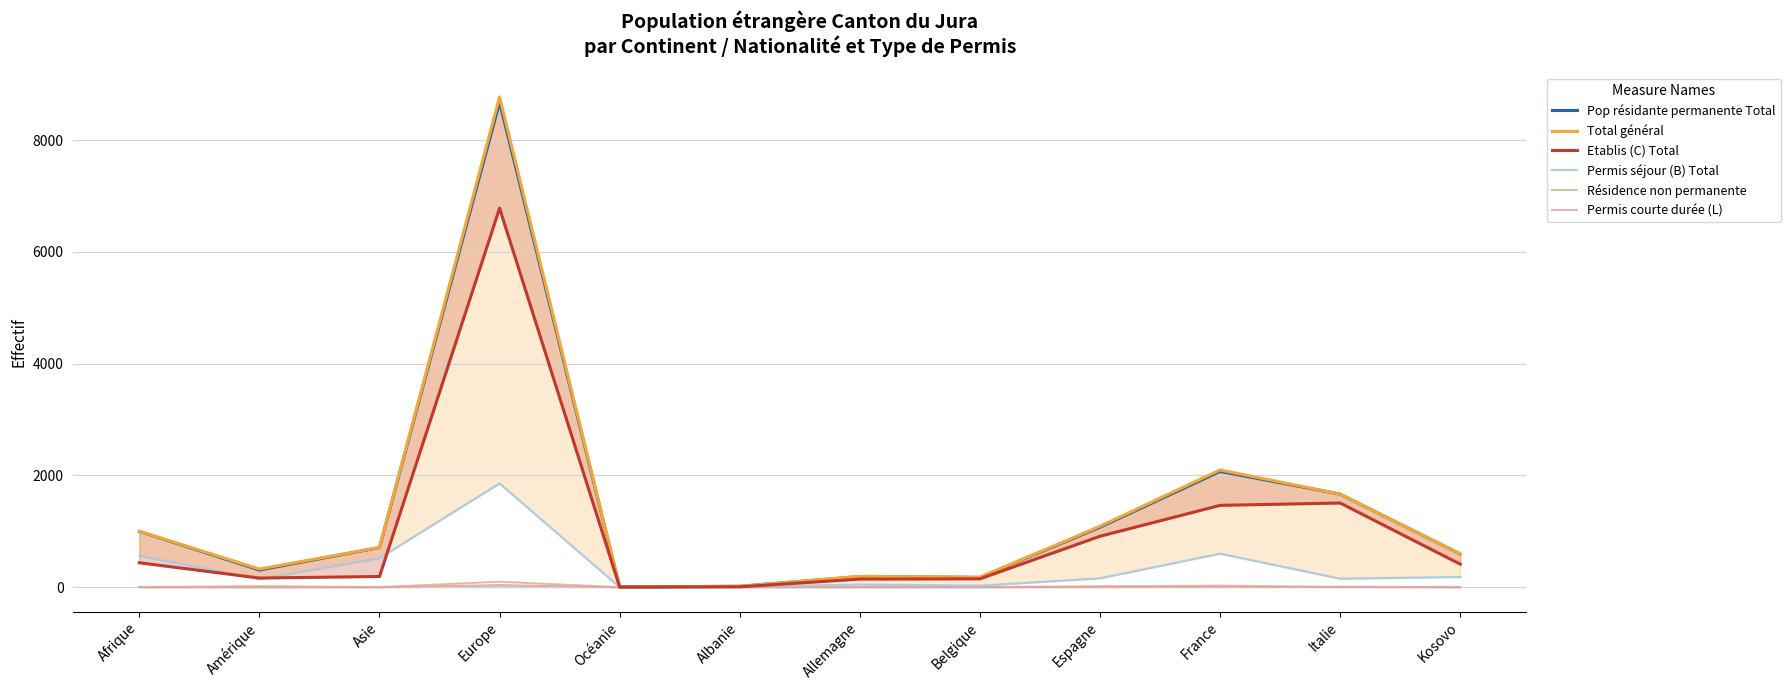

Is it true that Résidence non permanente equals 0 at Albanie?

True